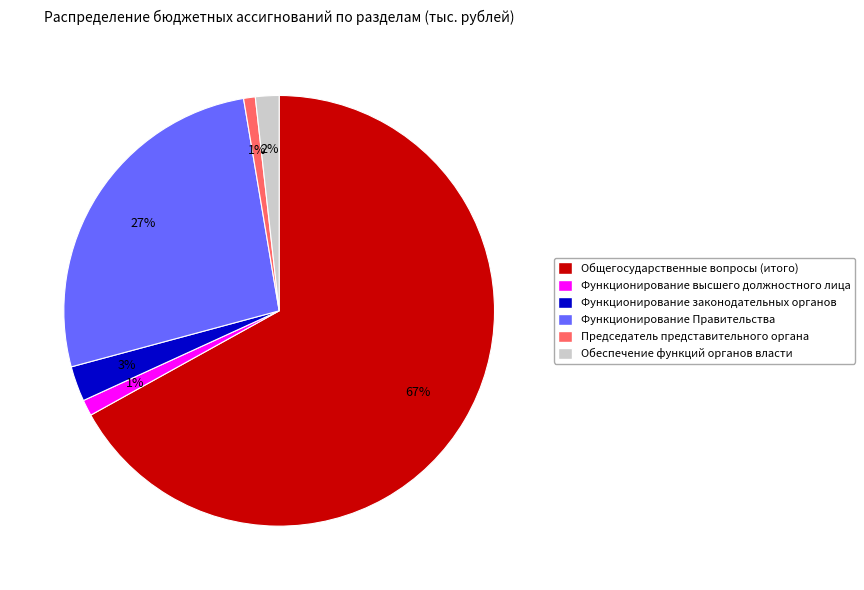

Is there any slice that represents more than half of the pie?

Yes